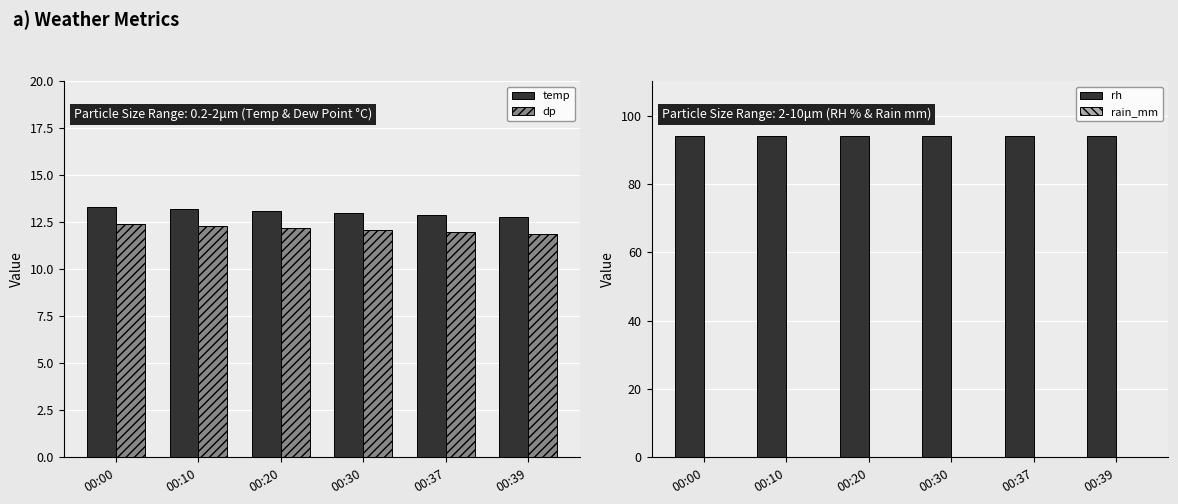

How many bars are there in each group?

4